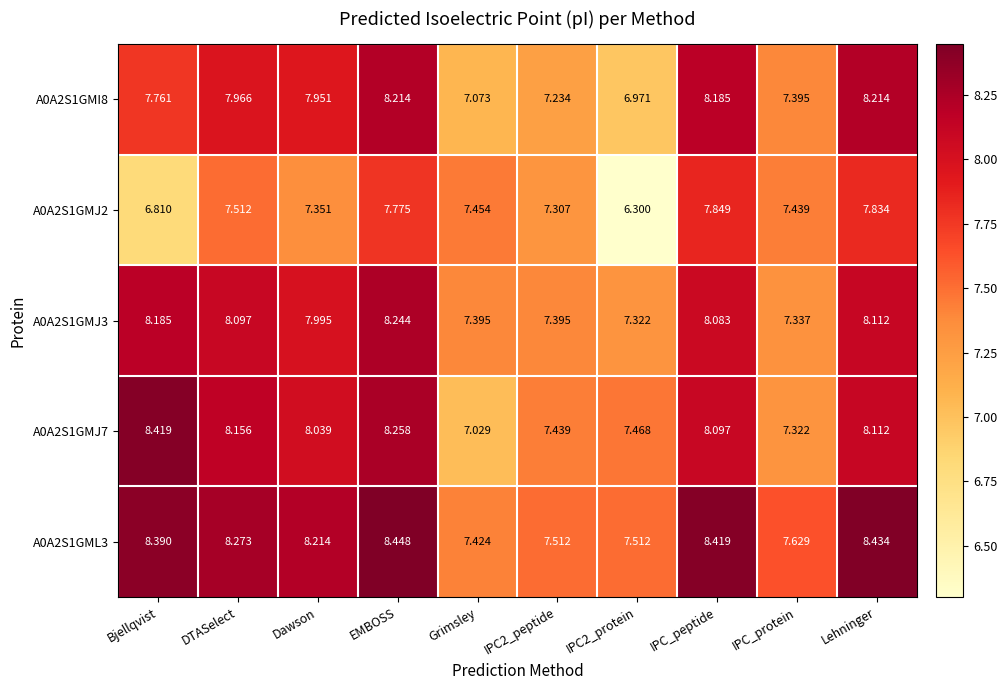

Rank the series by their maximum value, from highest to lowest.

A0A2S1GML3, A0A2S1GMJ7, A0A2S1GMJ3, A0A2S1GMI8, A0A2S1GMJ2